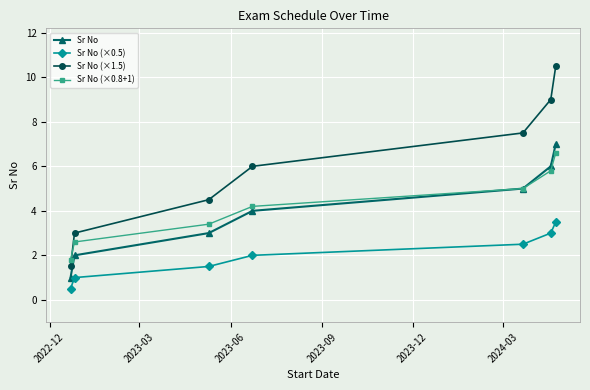

What is the value of the Sr No (×0.8+1) point at the 4th from the left?

4.2